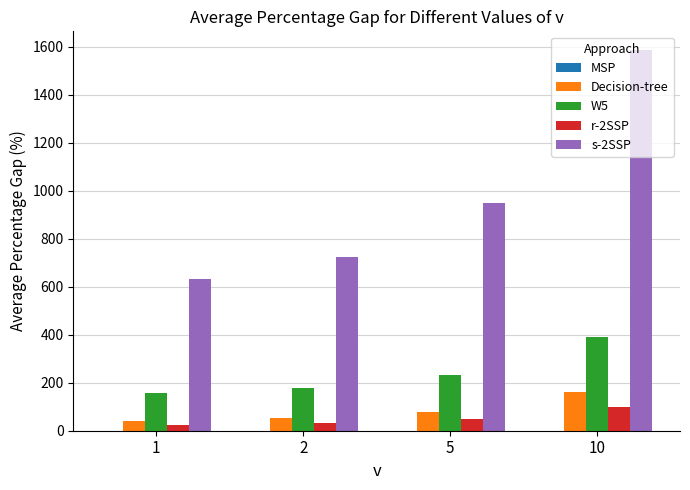

How many data points in W5 are less than 233?

2